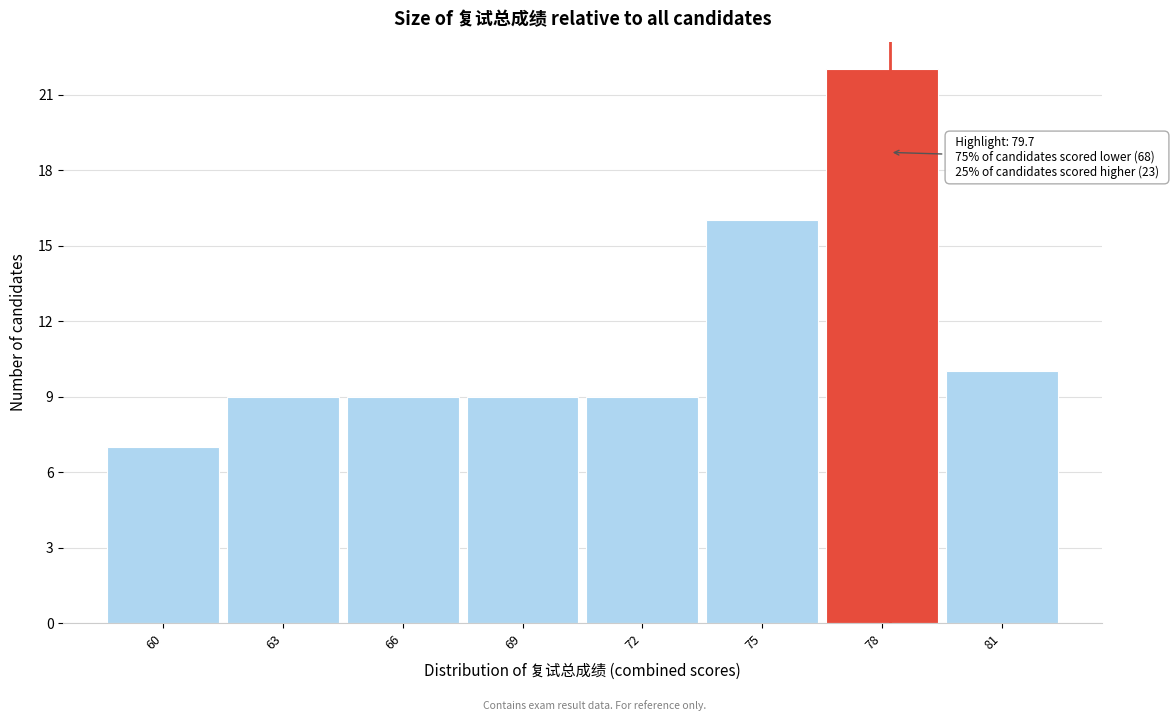

Reading left to right, what are all the values shown in this chart?

60=7	63=9	66=9	69=9	72=9	75=16	78=22	81=10